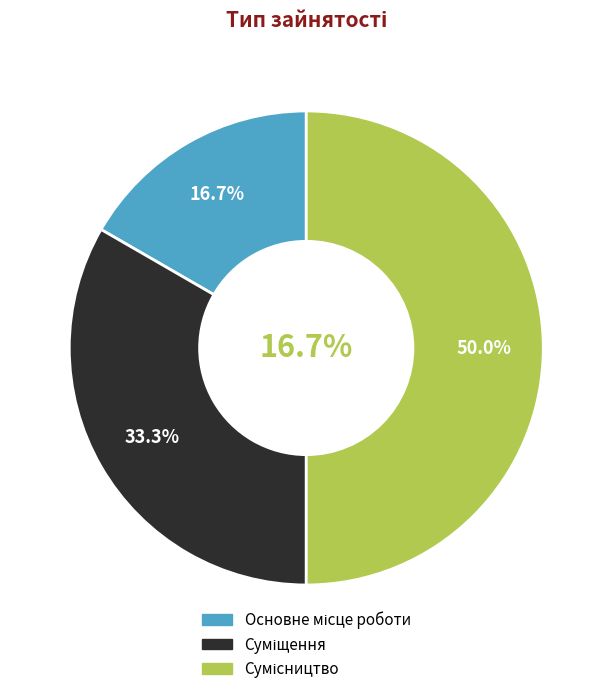

Which slice is the smallest?

Основне місце роботи